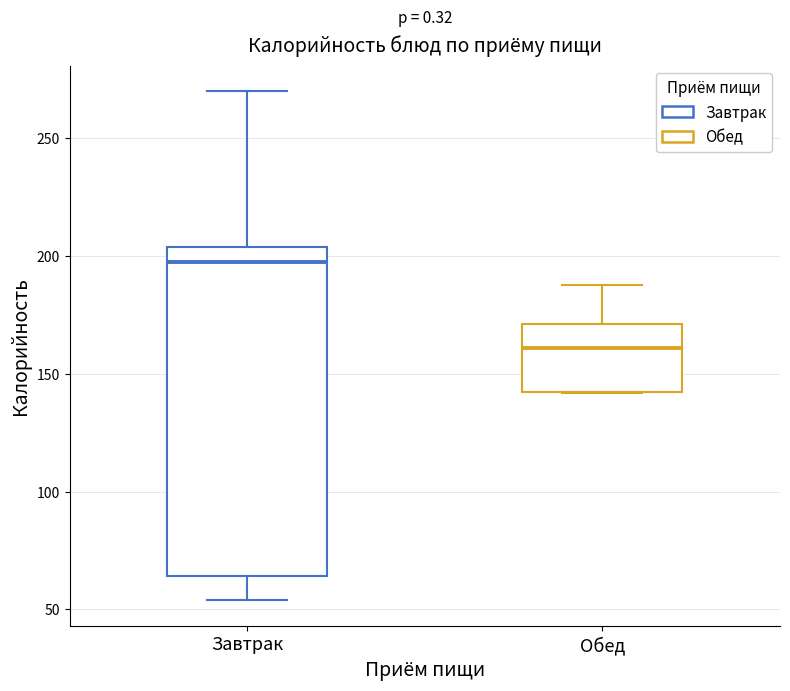

Which box is the tallest, from its lower edge to its upper edge?

Завтрак